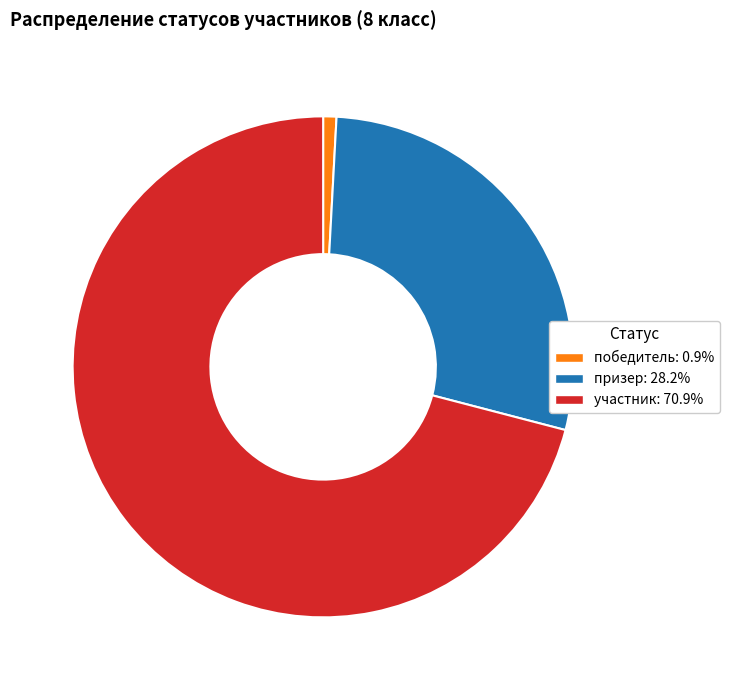

Which category accounts for the majority?

участник